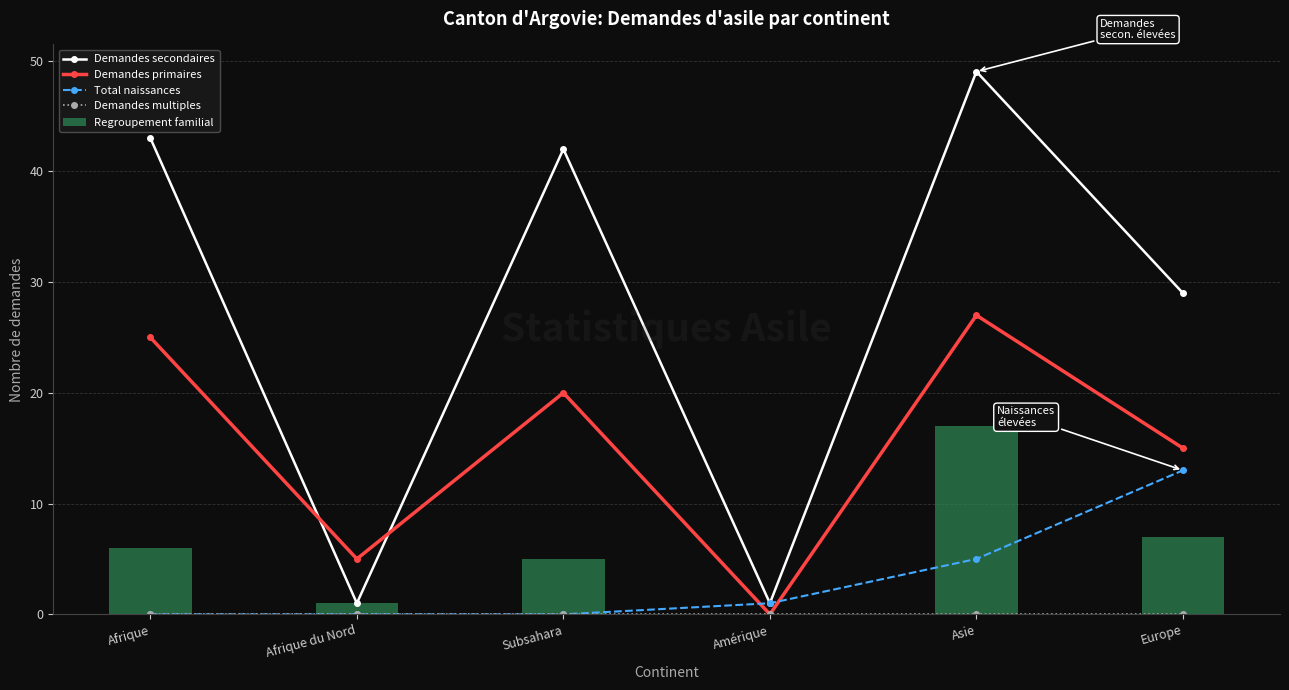

What is the difference between the Regroupement familial values at Amérique and Afrique?

6